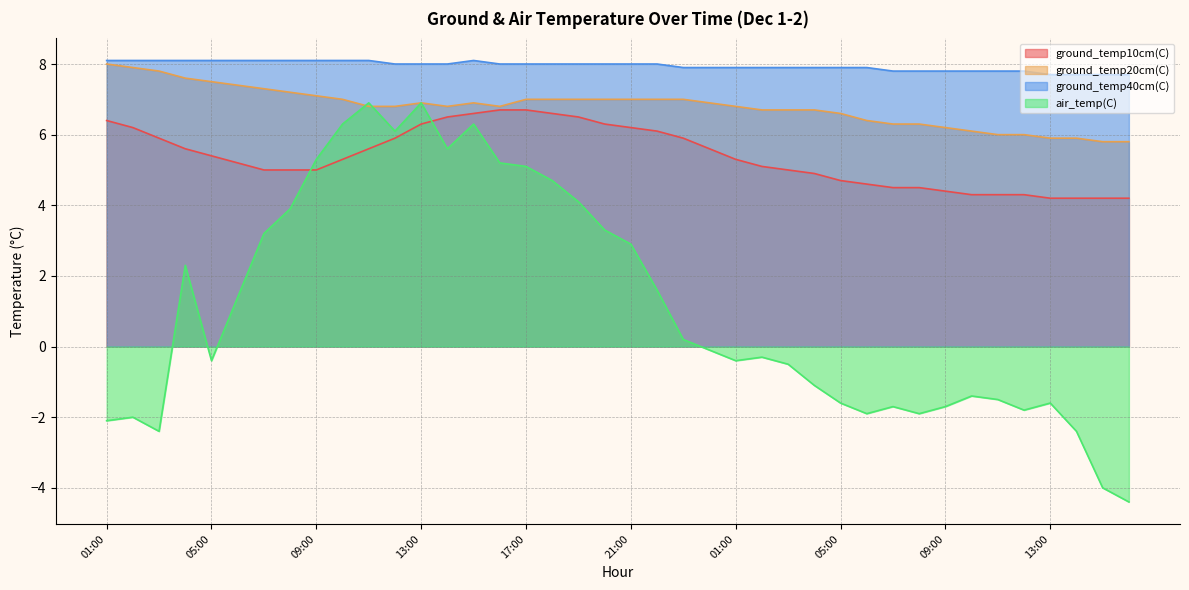

Between which two adjacent categories do ground_temp10cm(C) and air_temp(C) first intersect?

08:00 and 09:00